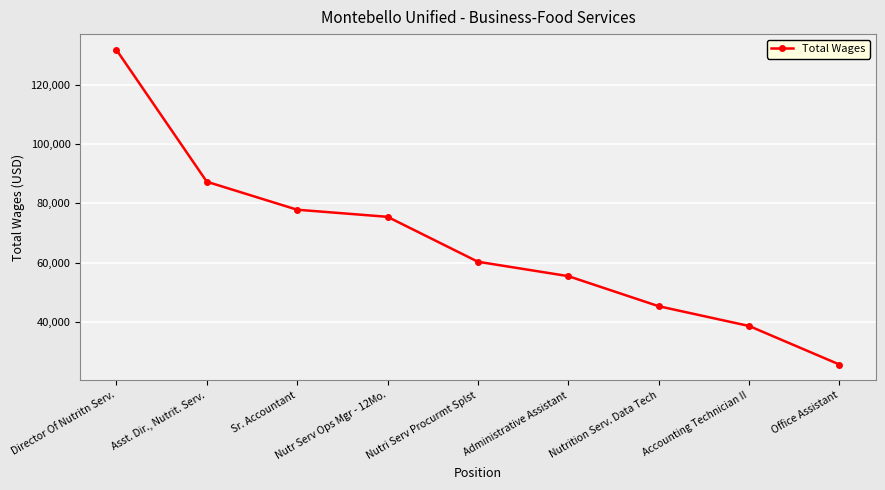

List the labels in order of value, smallest first.

Office Assistant, Accounting Technician II, Nutrition Serv. Data Tech, Administrative Assistant, Nutri Serv Procurmt Splst, Nutr Serv Ops Mgr - 12Mo., Sr. Accountant, Asst. Dir., Nutrit. Serv., Director Of Nutritn Serv.